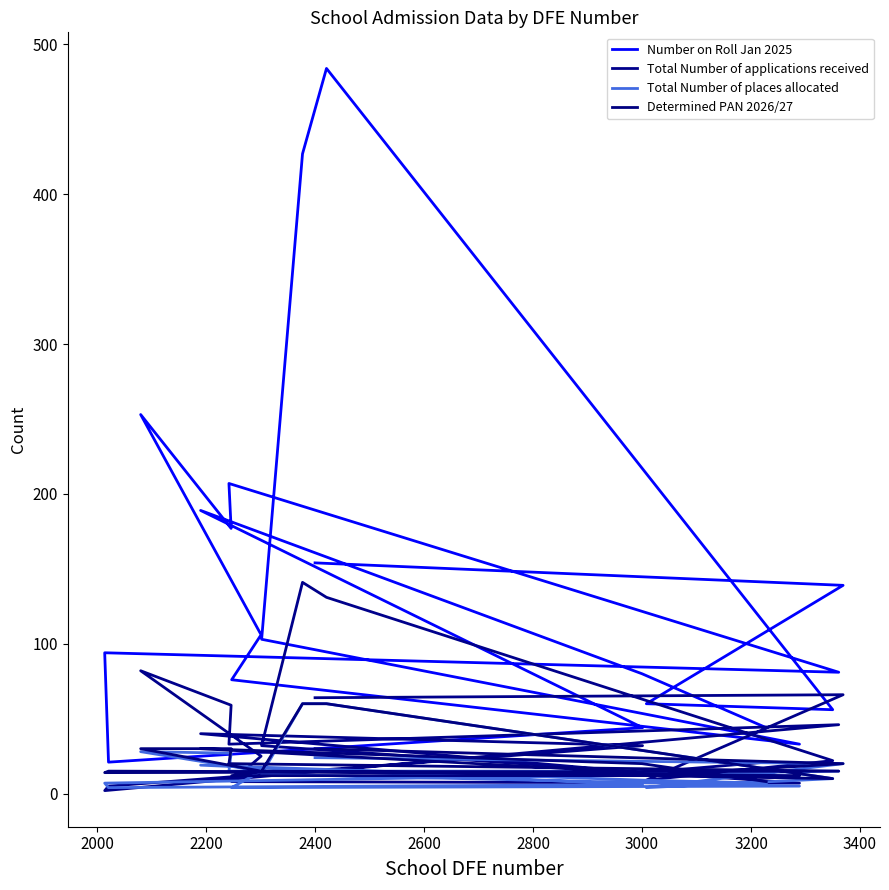

Which series has the widest spread of values?

Number on Roll Jan 2025